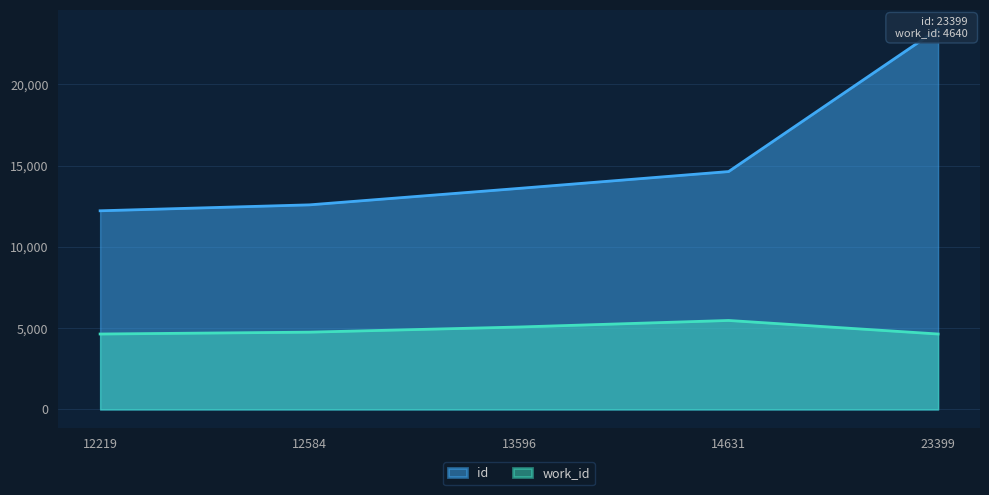

Which series has the widest spread of values?

id